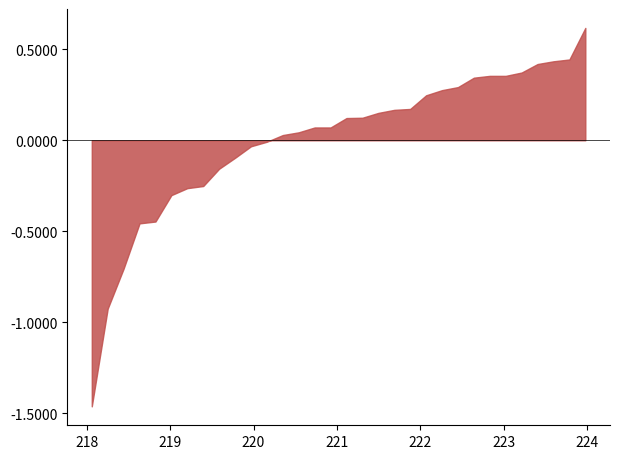

What is the difference between the maximum and minimum values?

2.1